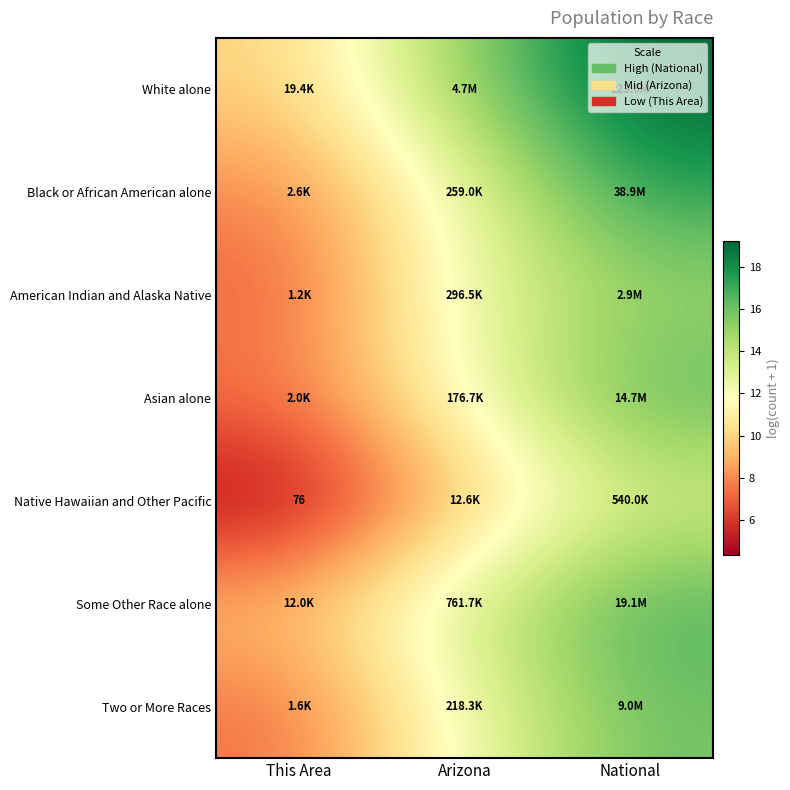

The Two or More Races series shows 3.0 at Arizona. True or false?

False